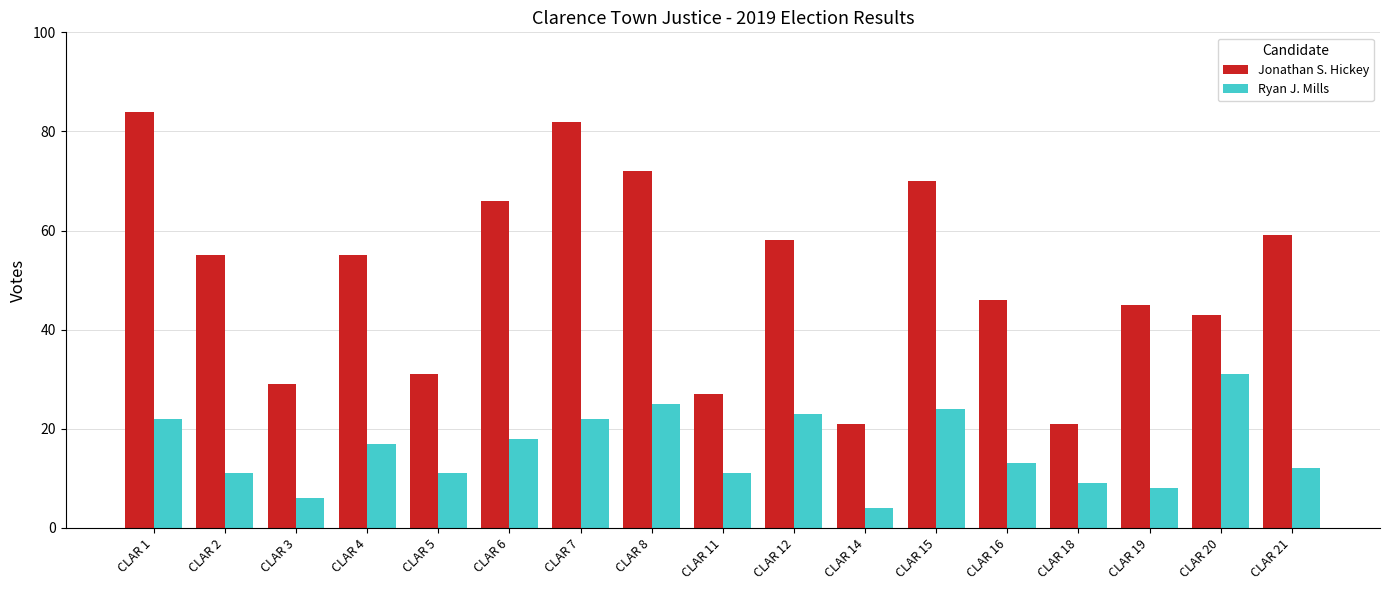

At which category is the sum across all series the highest?

CLAR 1